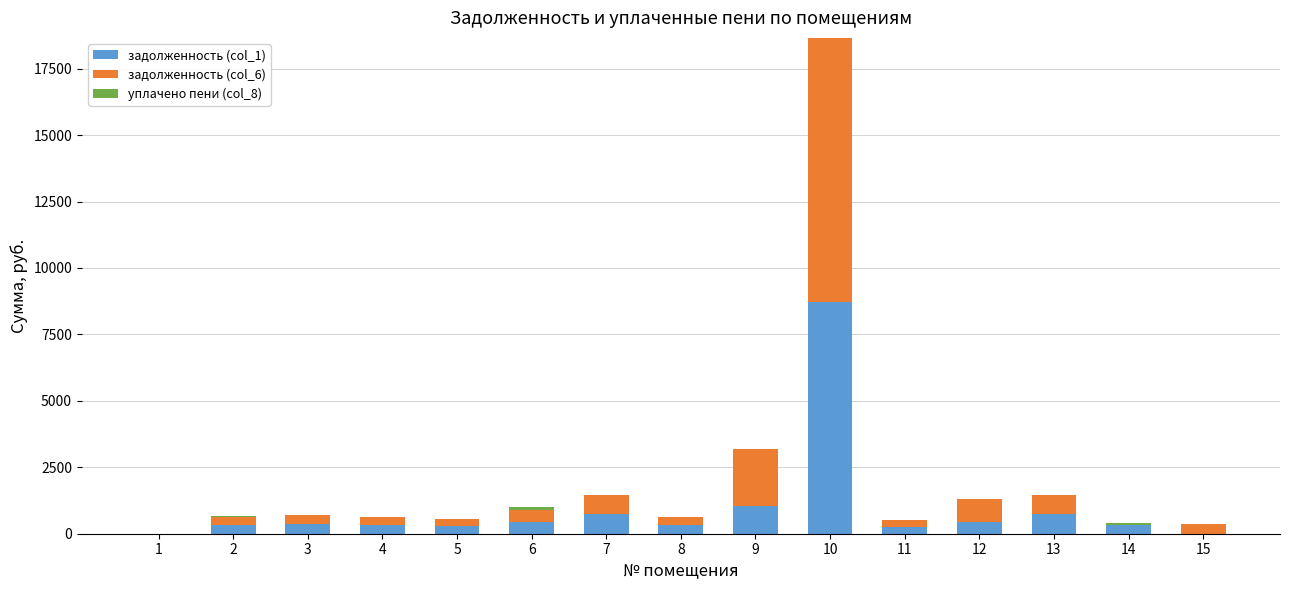

What is the highest value of the задолженность (col_1) series?

8737.3